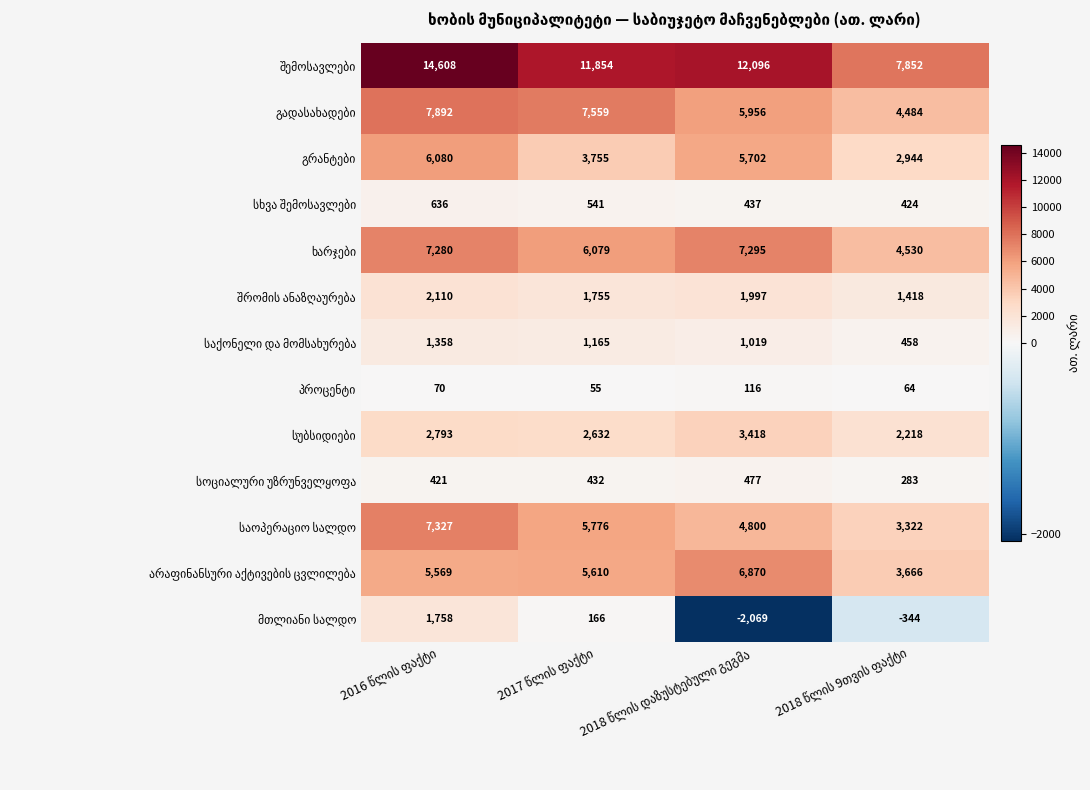

At how many categories does at least one series exceed 762?

4